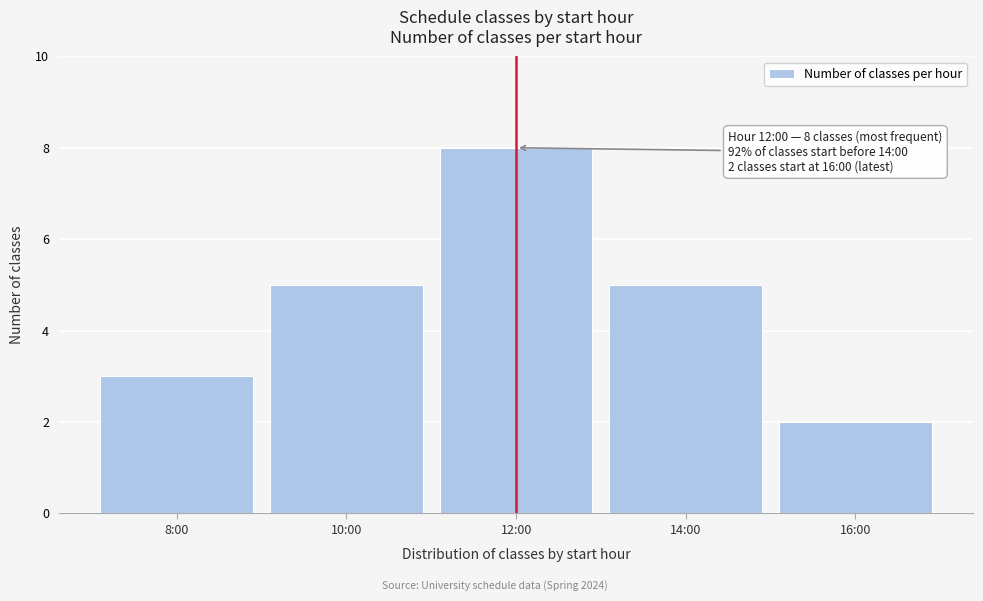

Reading left to right, transcribe all the data shown in this chart.

3	5	8	5	2